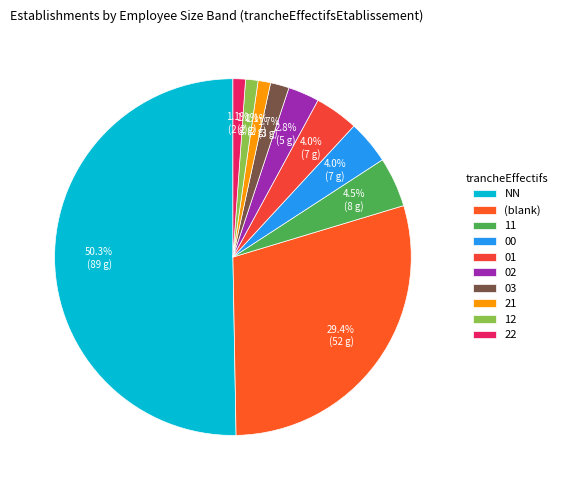

To the nearest percent, what is the average slice percentage?

10%